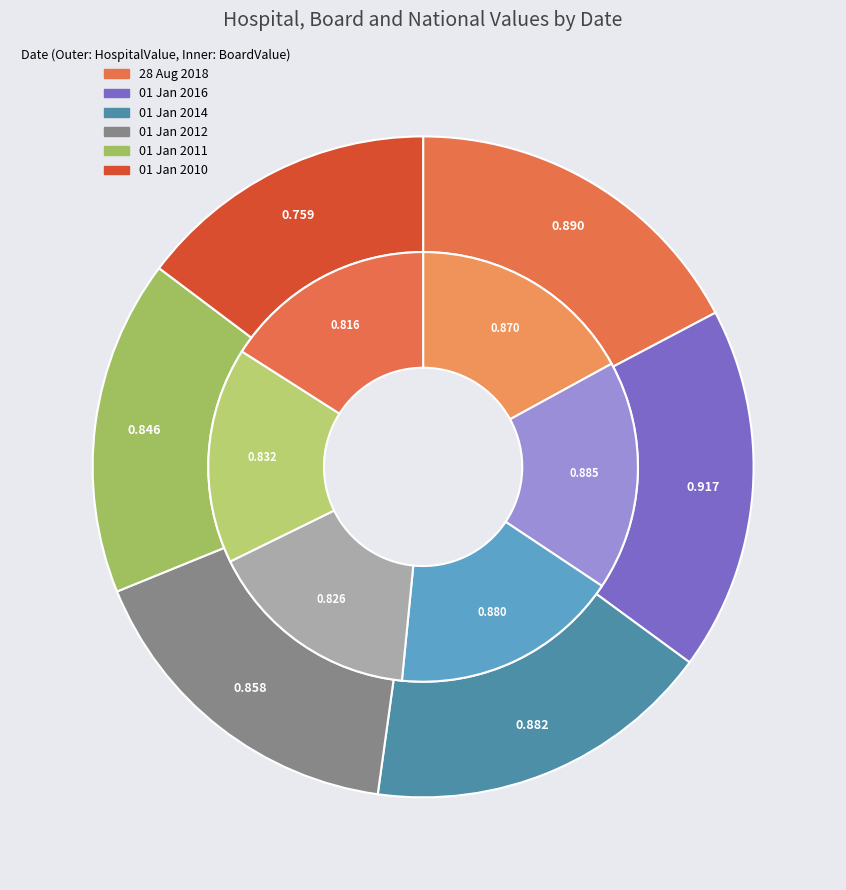

How many segments does this pie chart have?

6